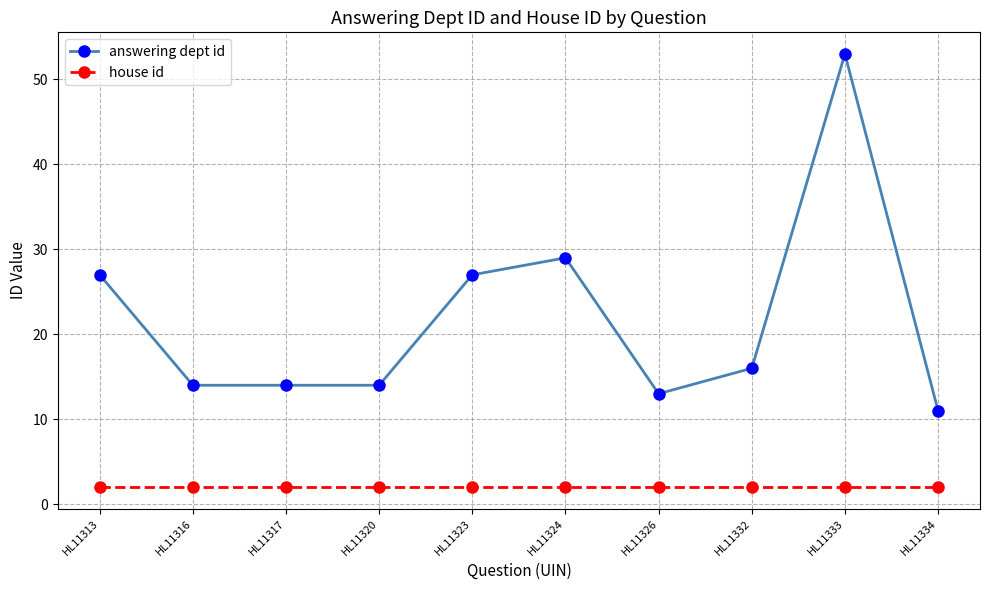

What are all the series names shown in the legend?

answering dept id, house id